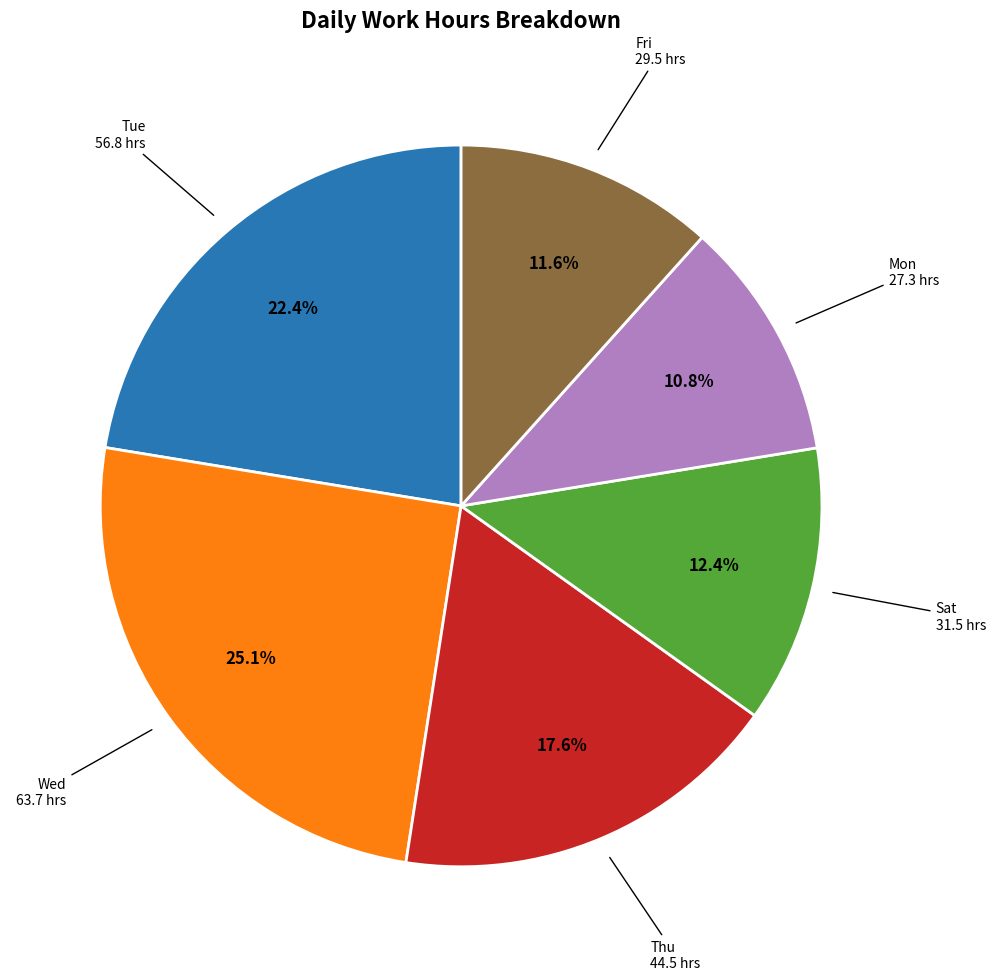

Count the number of slices in the pie.

6